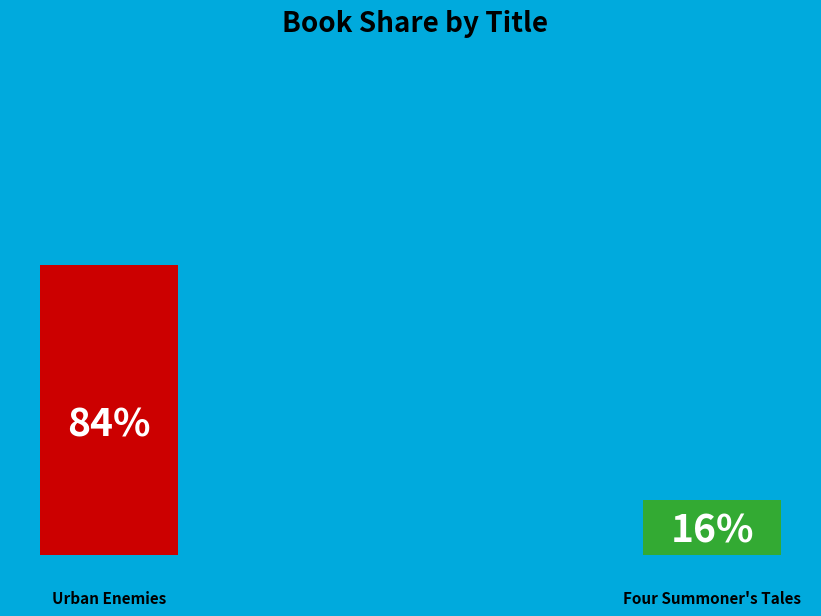

How many slices are in this pie chart?

2